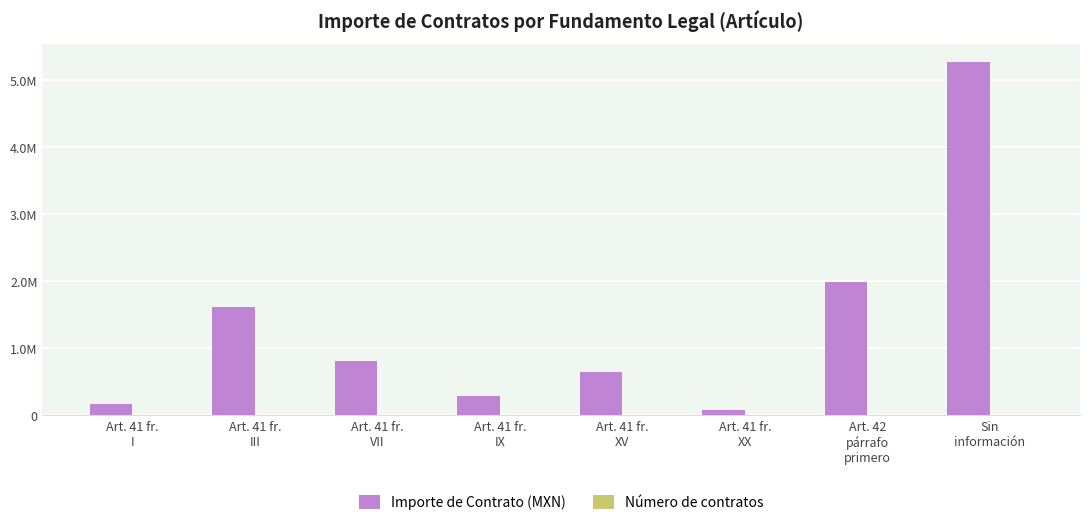

What position from the left is Art. 41 fr.
XX?

6